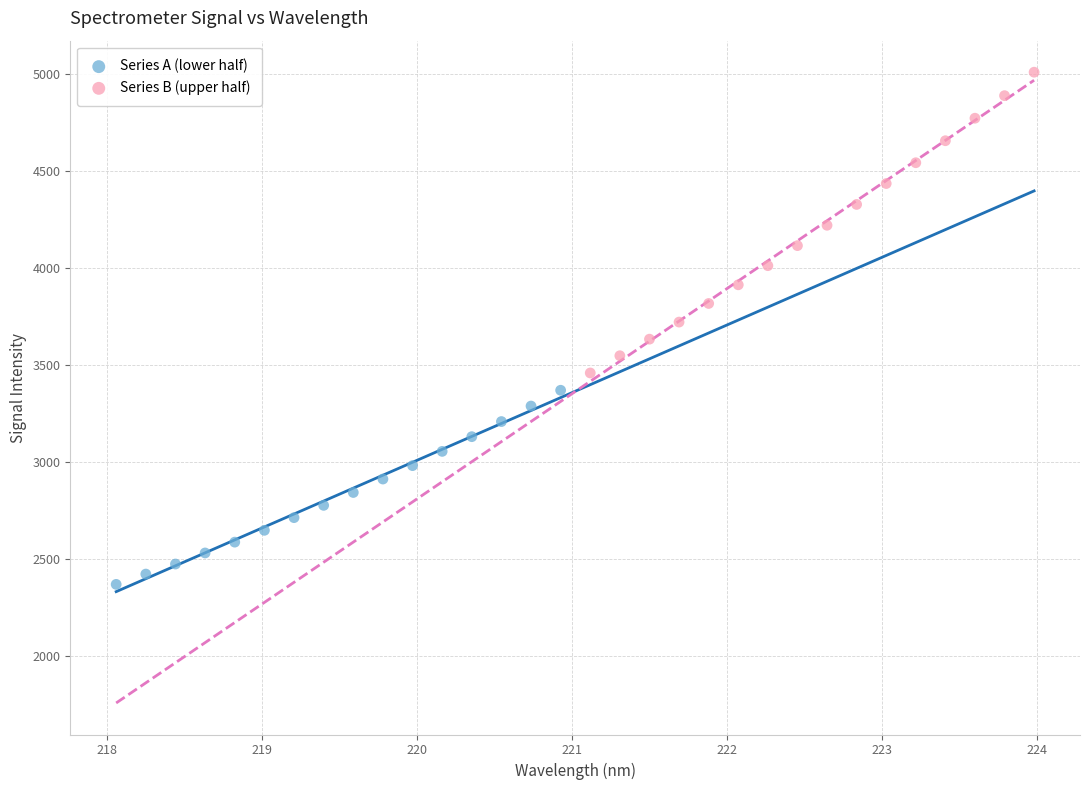

Which series has the widest spread of Y values?

Series B (upper half)